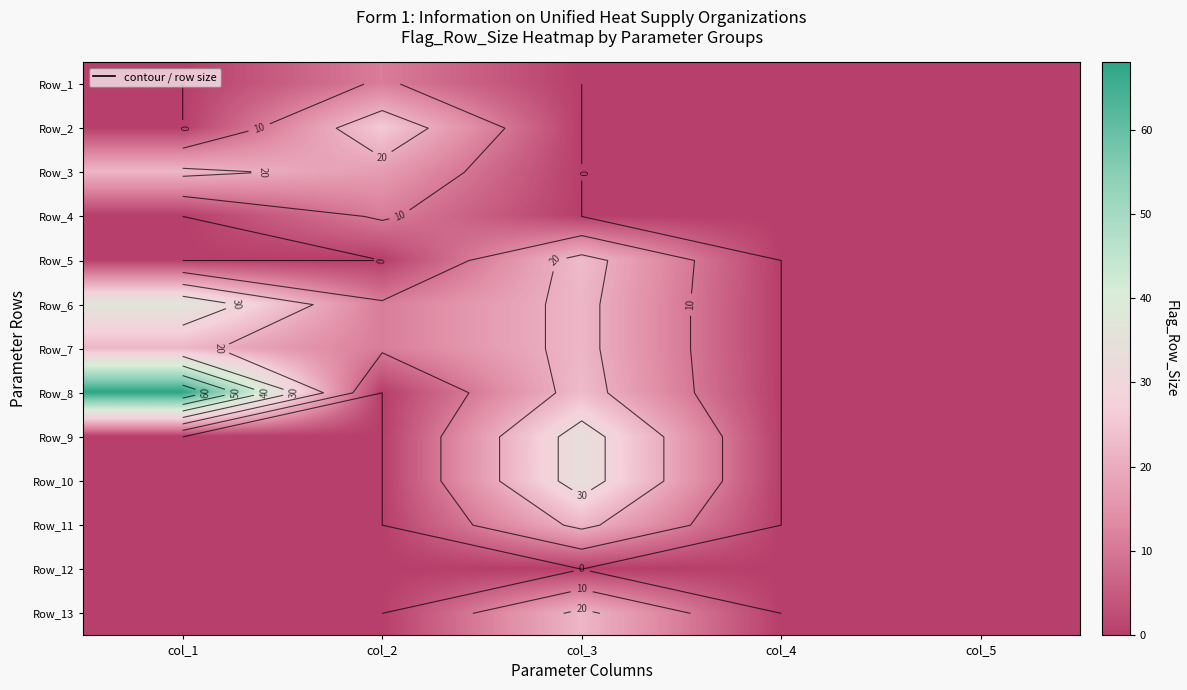

At which label is Row_11 closest to 11?

col_1